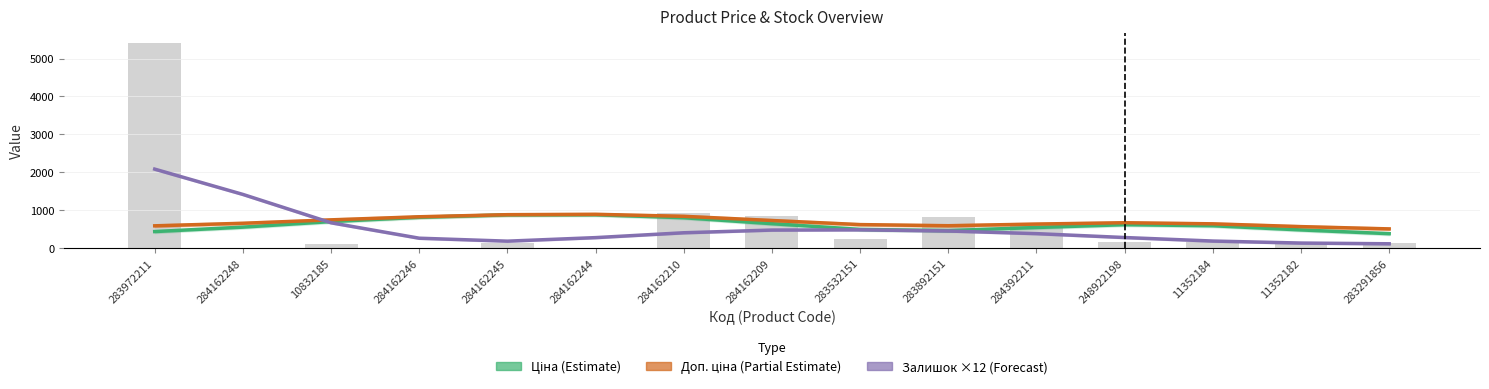

Which series changed the most between 284162245 and 283532151?

Ціна